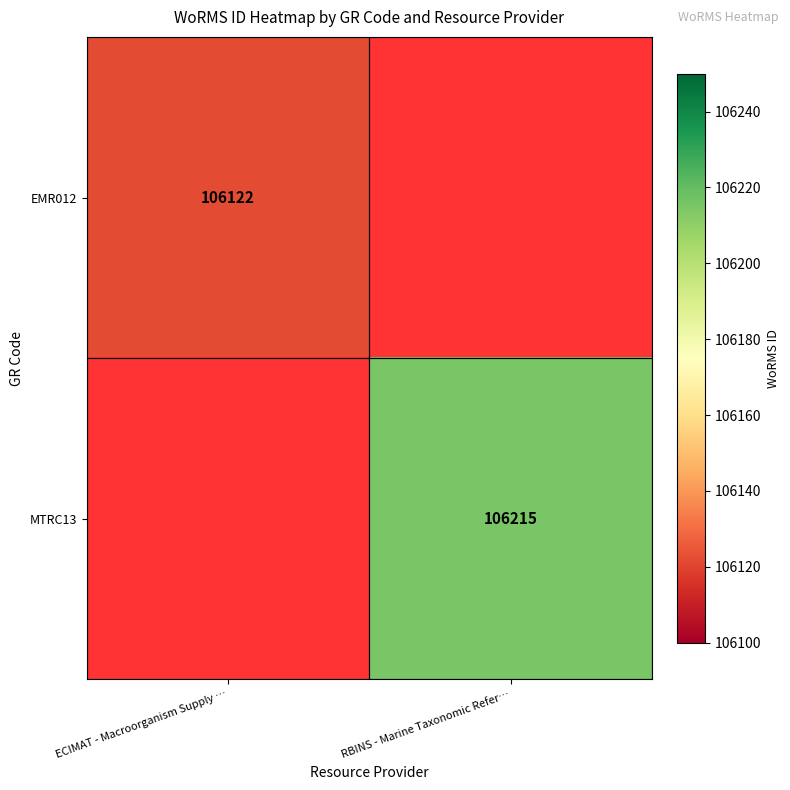

The MTRC13 series shows 106215 at RBINS - Marine Taxonomic Refer…. True or false?

True